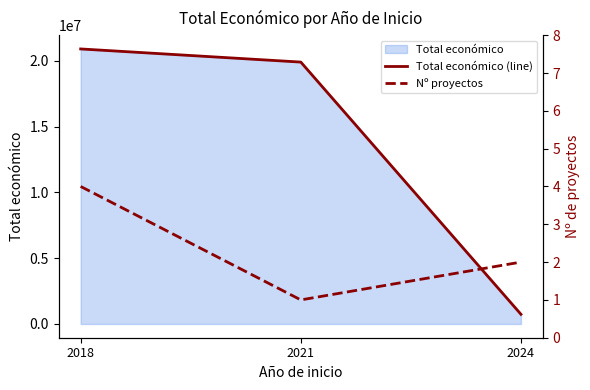

Which category has the lowest value in the Nº proyectos series?

2021